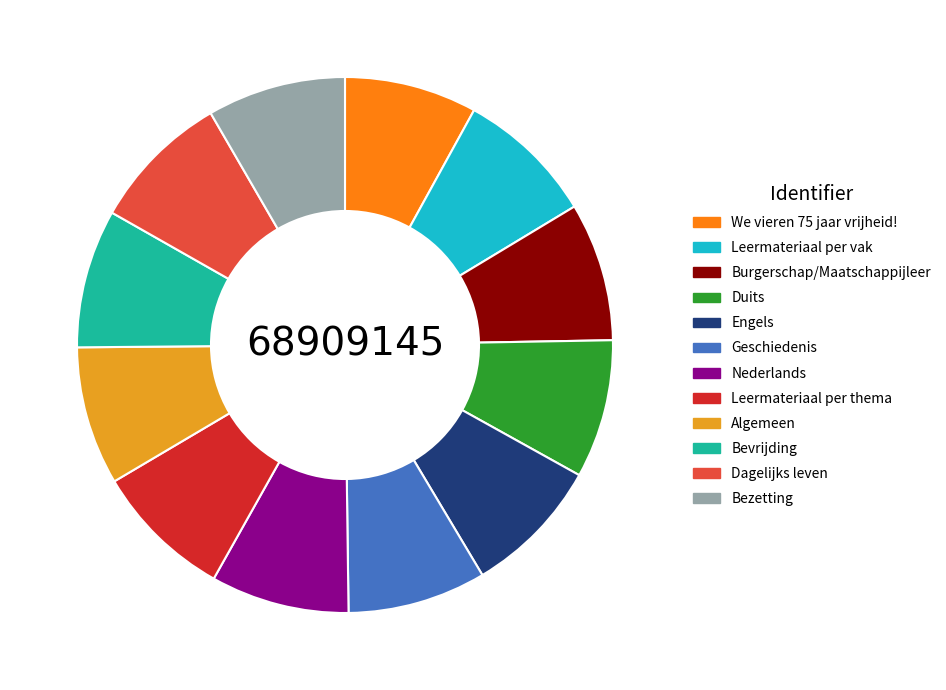

Does any single category account for the majority?

No